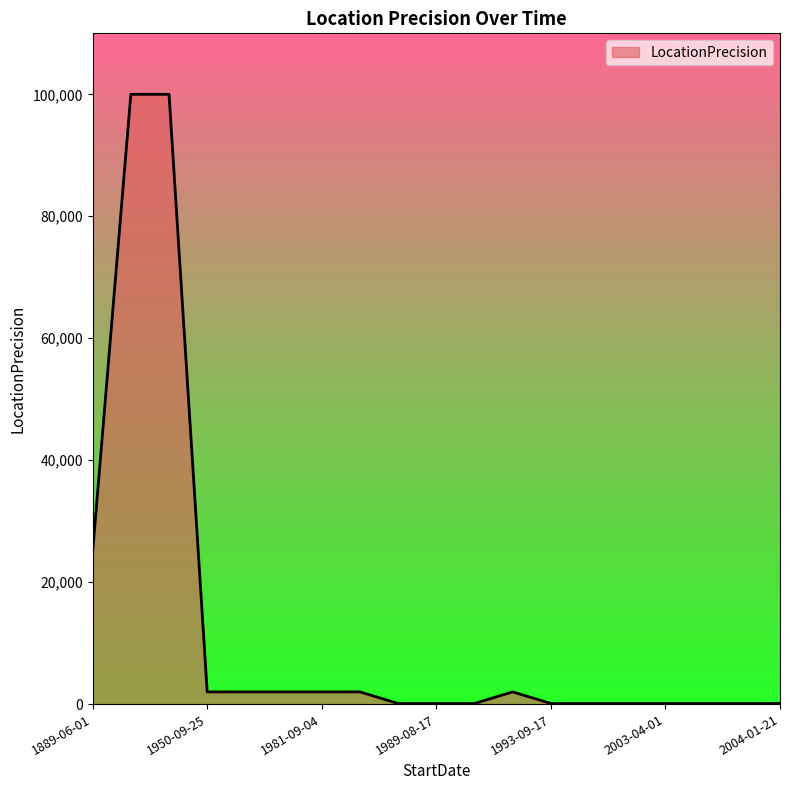

Does the chart display data point markers on the line(s)?

No